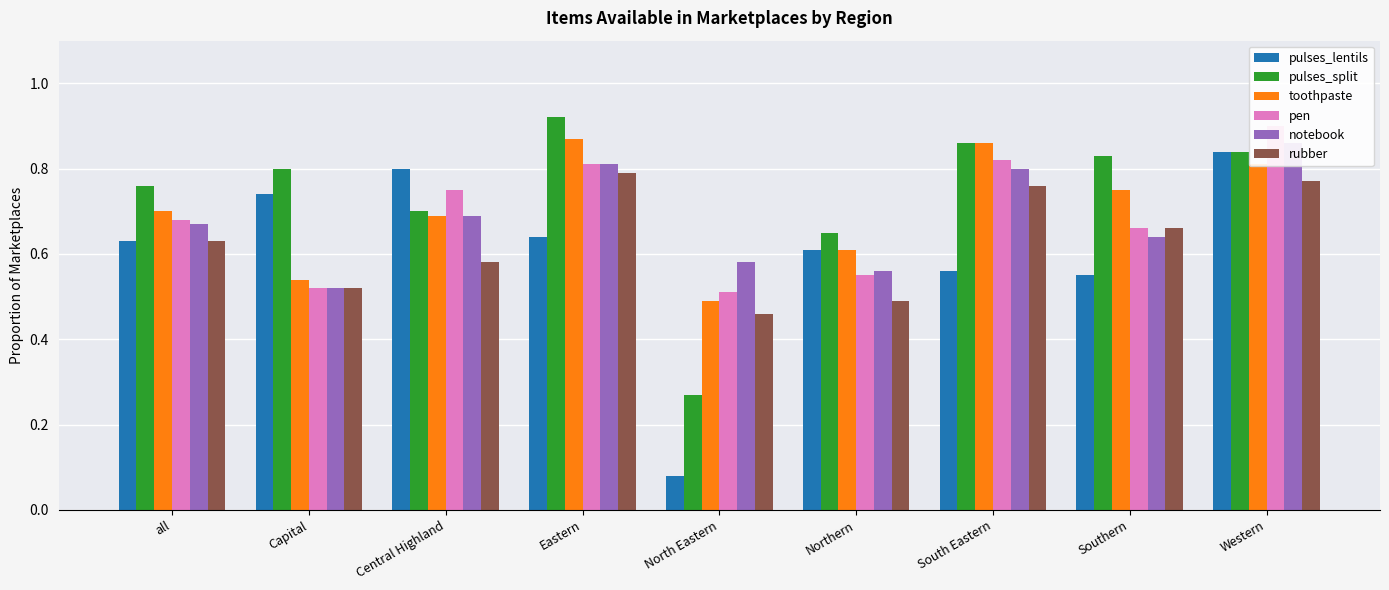

What is the label of the 3rd bar from the left?

Central Highland